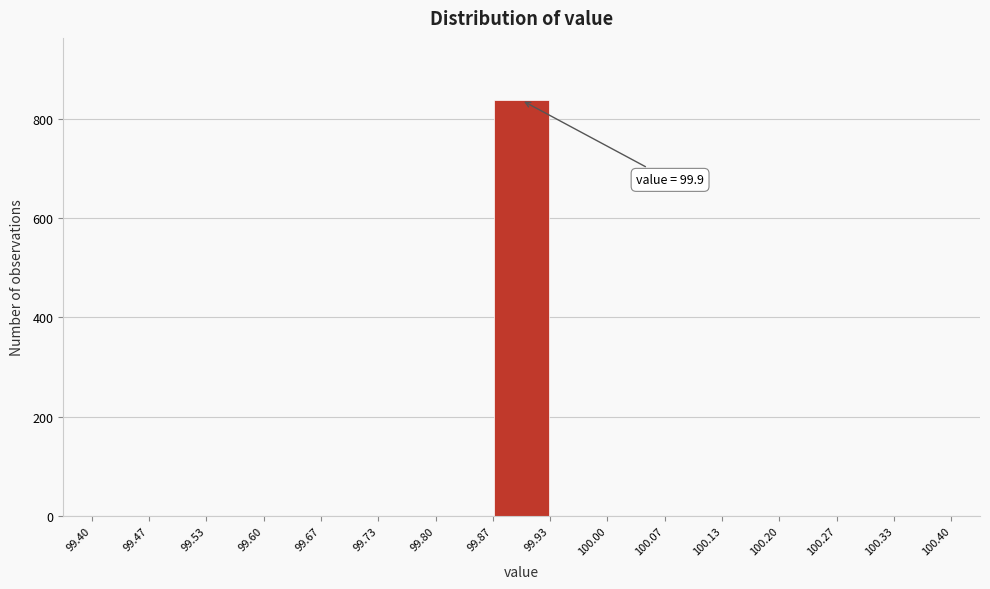

Which range on the x-axis has the tallest bar?

99.87 to 99.93